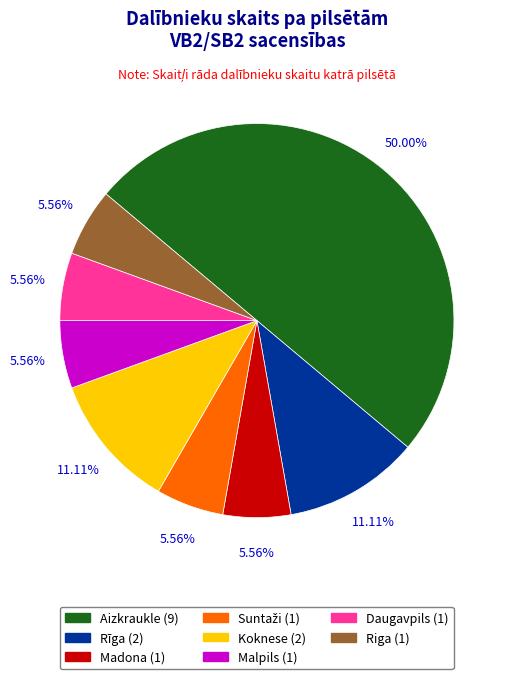

What percentage is the Koknese slice, to the nearest percent?

11%